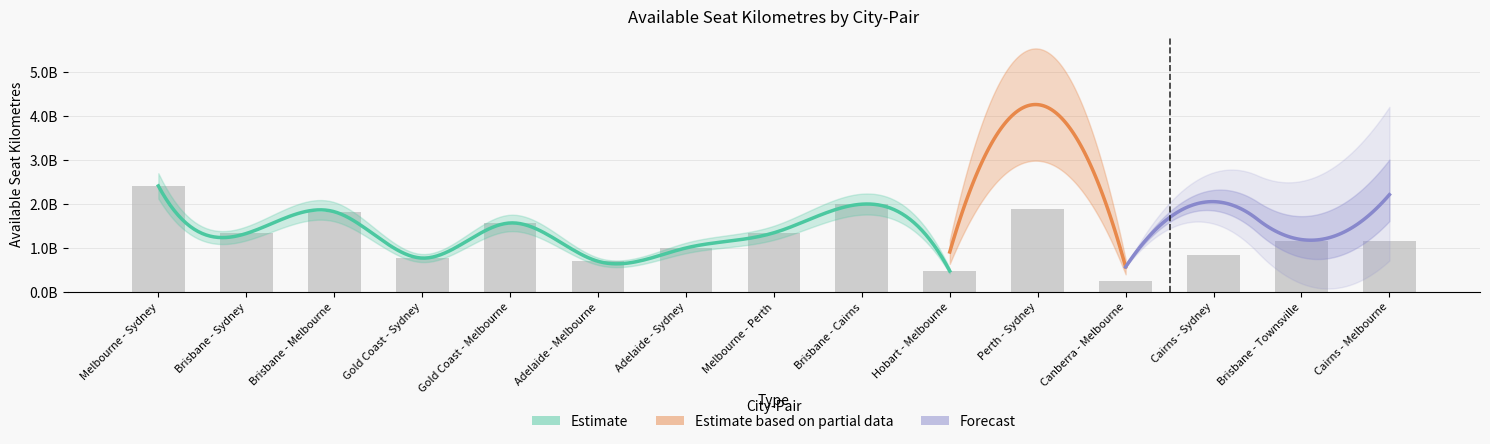

Which label corresponds to the largest value in the chart?

Melbourne - Sydney